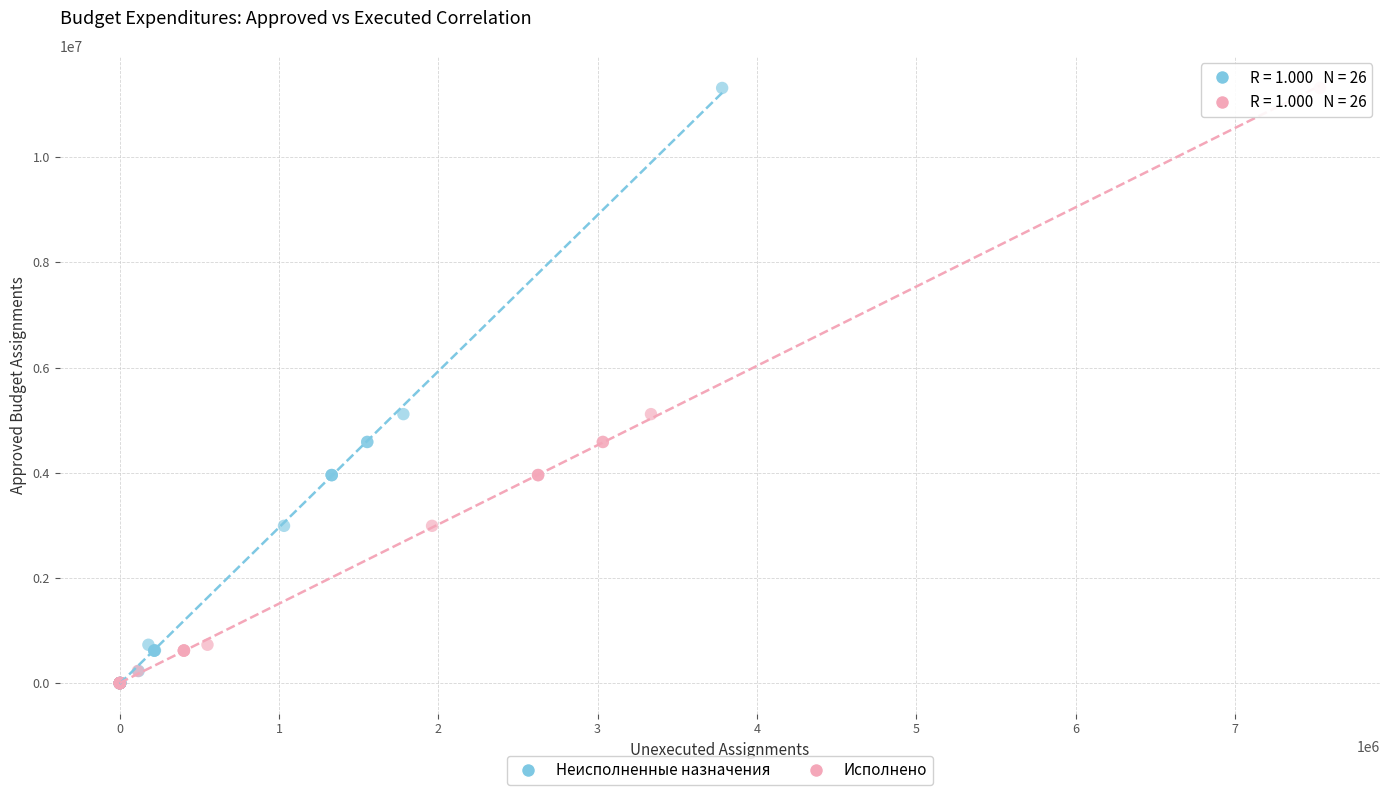

What are all the series names shown in the legend?

Неисполненные назначения, Исполнено